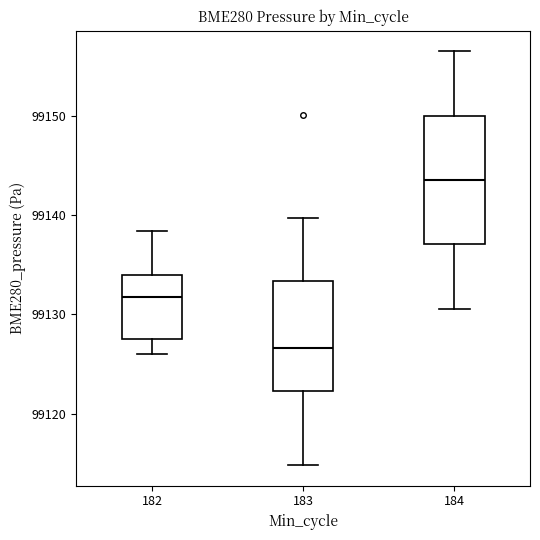

Which box's median line is the lowest?

183